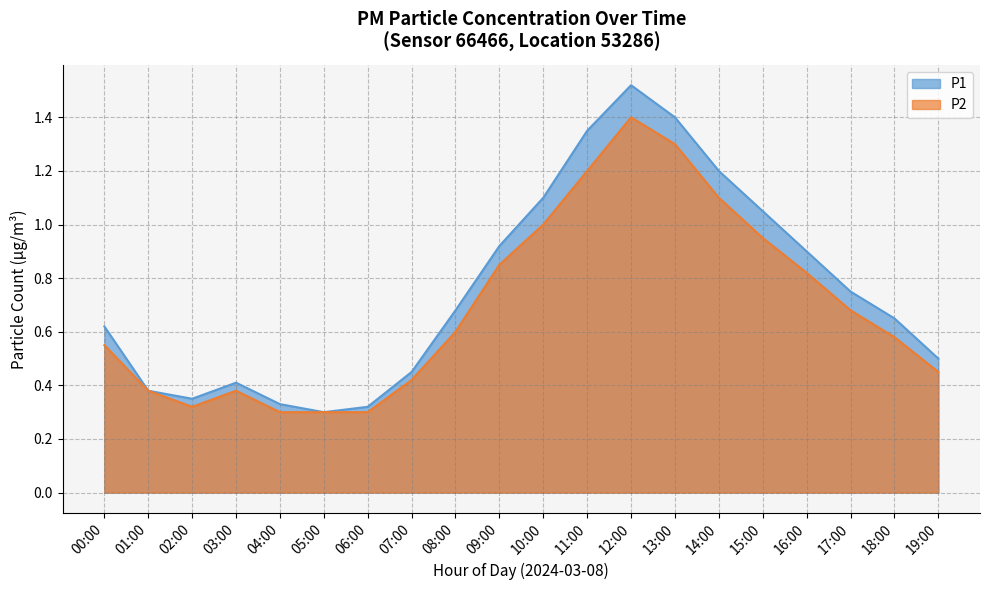

Which series has the largest range (max minus min)?

P1